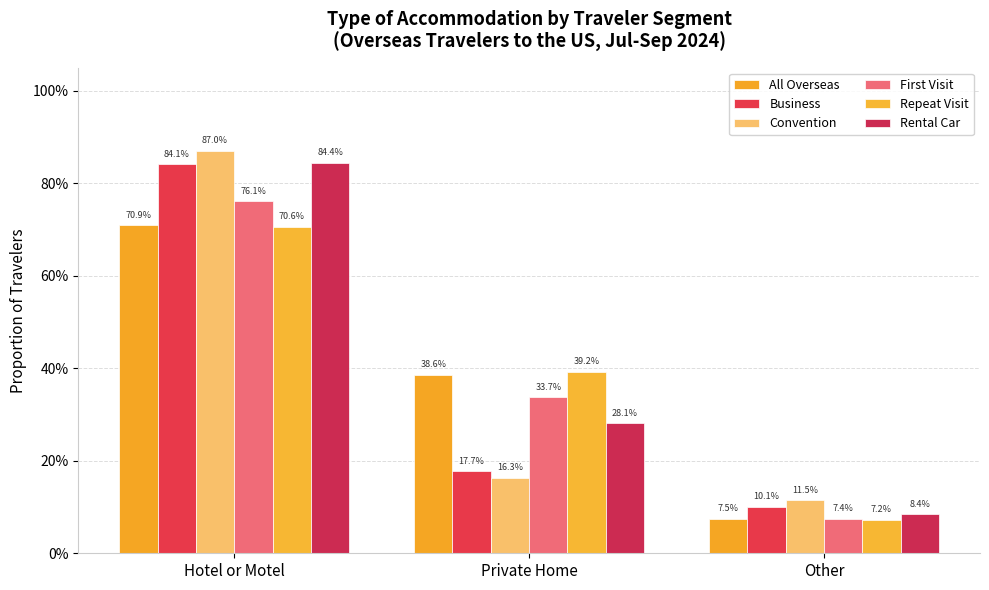

What is the maximum value shown in the chart?

0.9